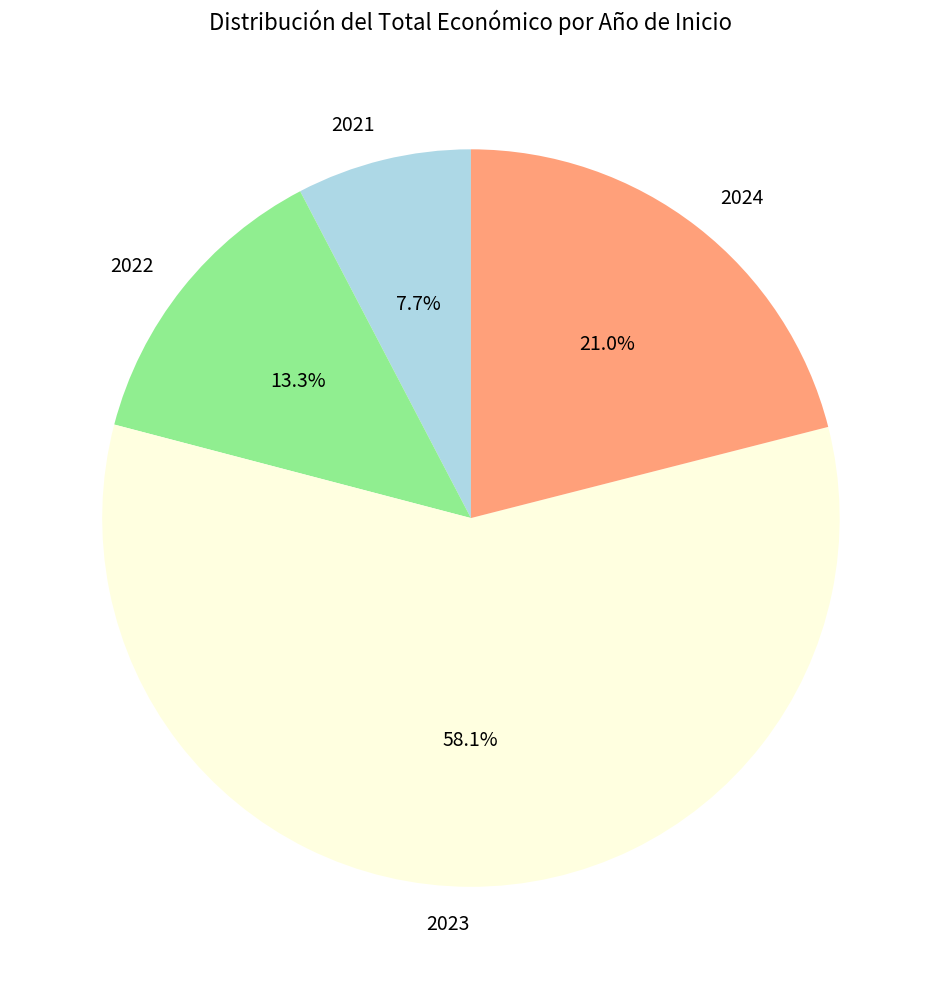

Which category has the biggest portion of the pie?

2023